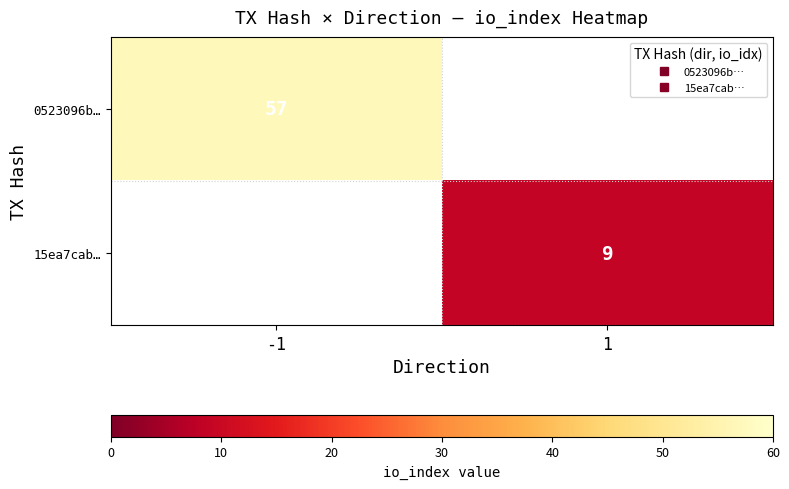

Is the value of 0523096b… at 1 greater than the value of 15ea7cab… at 1?

No